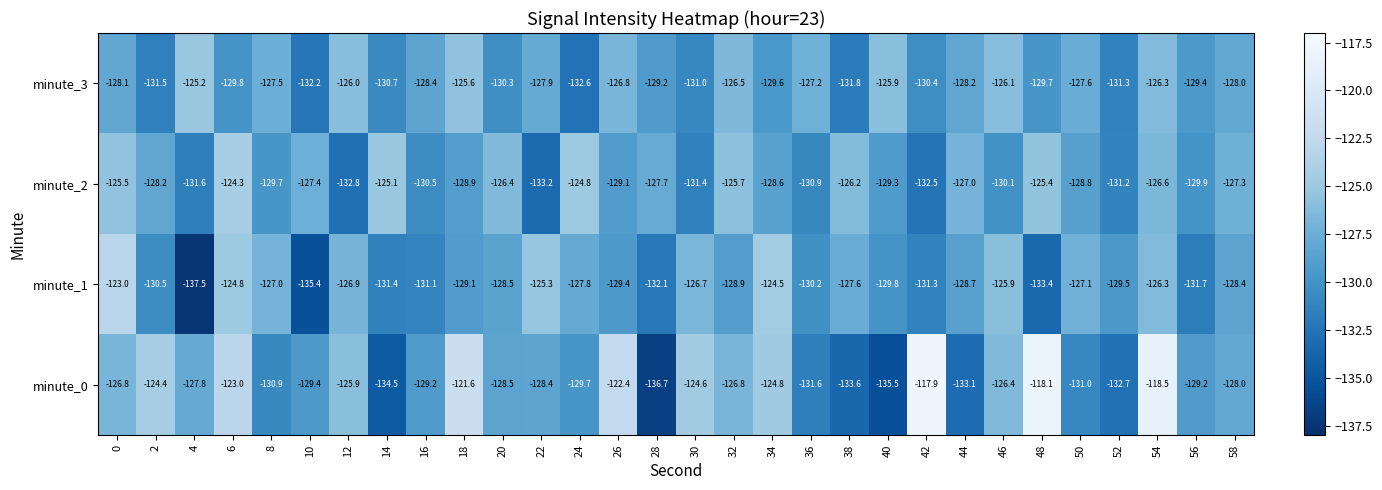

What is the lowest value of the minute_3 series?

-132.6